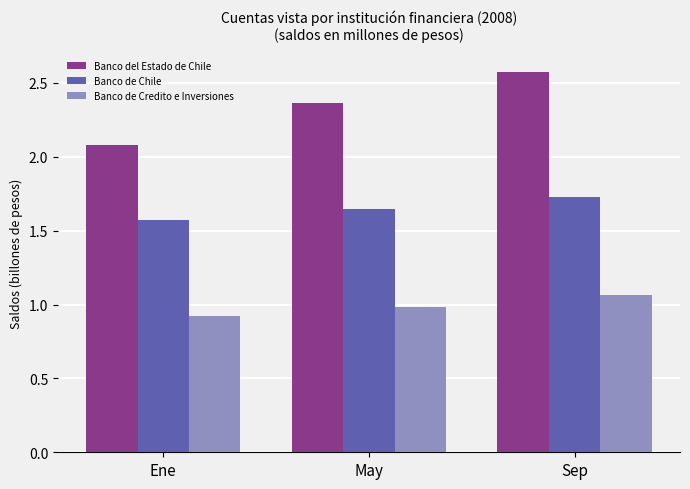

Rank the categories by Banco de Credito e Inversiones value from highest to lowest.

Sep, May, Ene